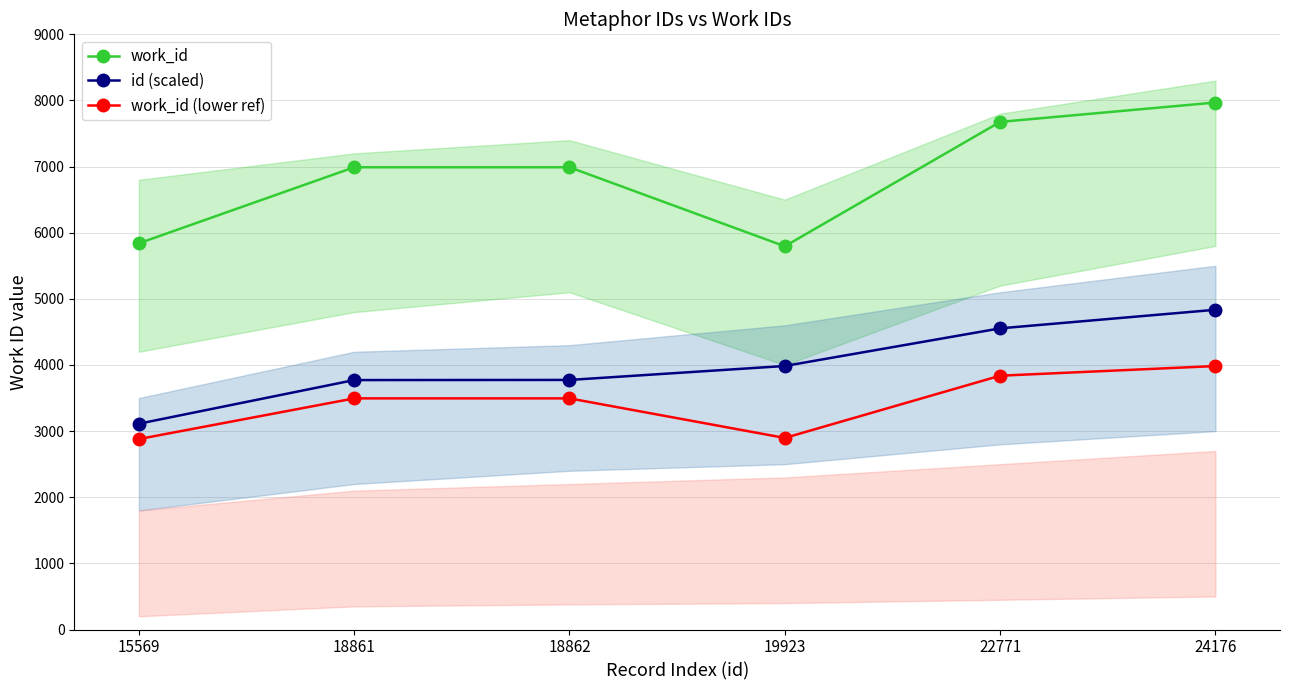

The value of work_id (lower ref) at 18862 is 3495. True or false?

True